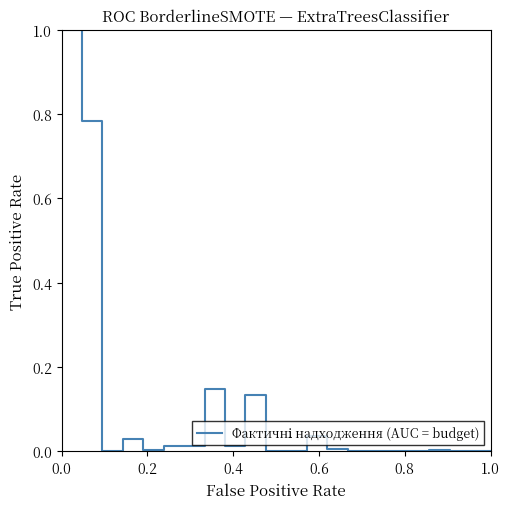

How many lines are shown in the chart?

1